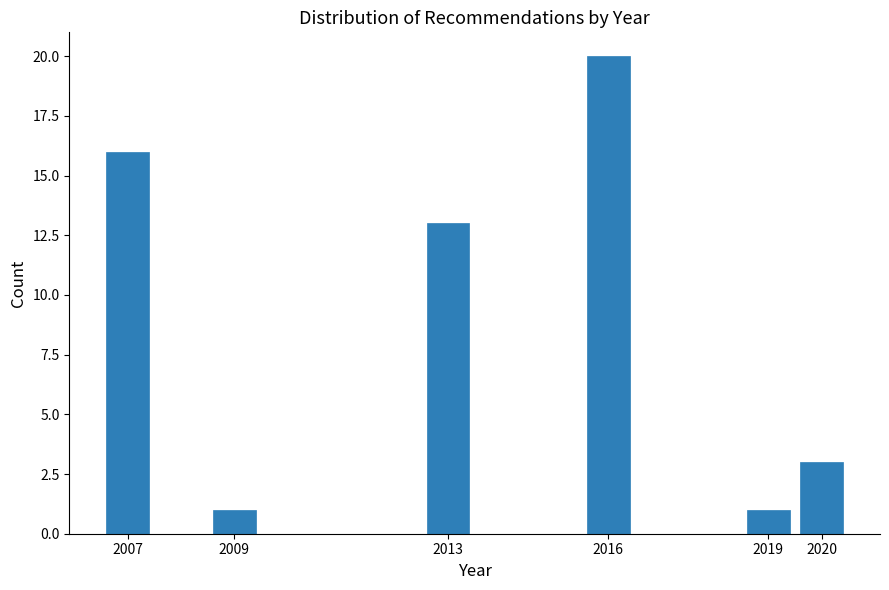

Reading right to left, extract all data points from this chart.

2020=3	2019=1	2016=20	2013=13	2009=1	2007=16